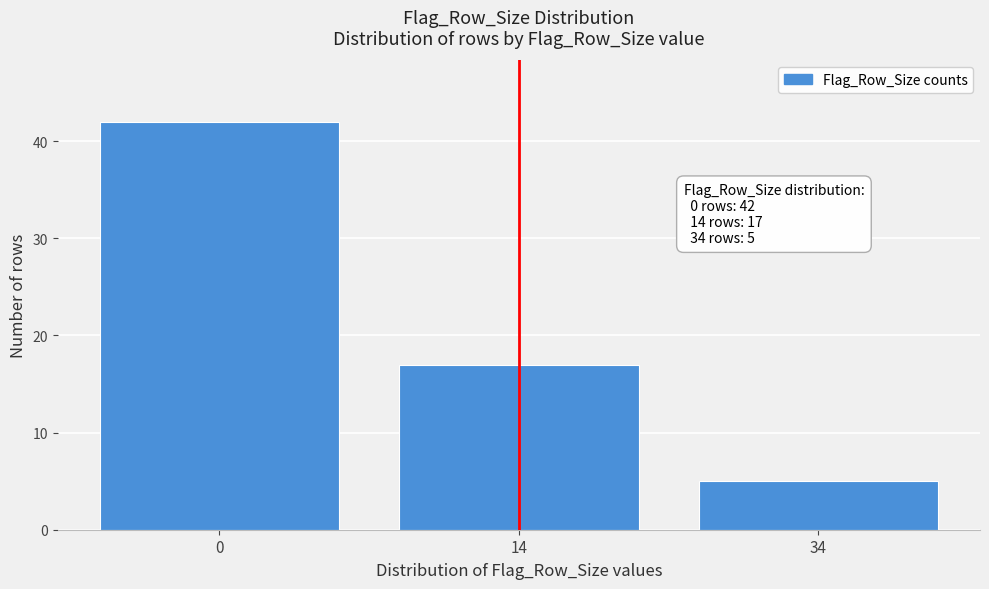

Reading right to left, extract all data points from this chart.

5	17	42